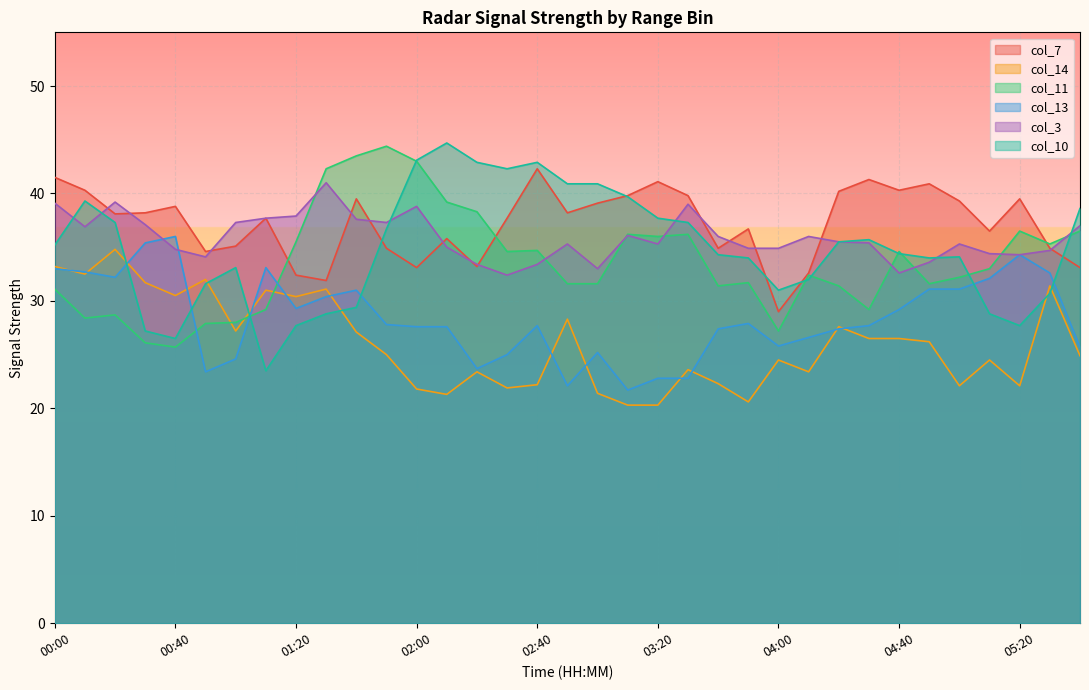

Reading left to right, transcribe all the data shown in this chart.

col_7: 41.5	40.3	38.1	38.2	38.8	34.6	35.1	37.7	32.4	31.9	39.5	34.9	33.1	35.8	33.2	37.7	42.3	38.2	39.1	39.8	41.1	39.8	34.9	36.7	29.0	32.6	40.2	41.3	40.3	40.9	39.3	36.5	39.5	34.9	33.1
col_14: 33.2	32.5	34.8	31.7	30.5	32.0	27.2	31.0	30.4	31.1	27.1	25.0	21.8	21.3	23.4	21.9	22.2	28.3	21.4	20.3	20.3	23.6	22.3	20.6	24.5	23.4	27.6	26.5	26.5	26.2	22.1	24.5	22.1	31.4	24.9
col_11: 31.1	28.4	28.7	26.1	25.7	27.9	28.0	29.2	35.5	42.3	43.5	44.4	43.0	39.2	38.3	34.6	34.7	31.6	31.6	36.2	36.0	36.2	31.4	31.7	27.2	32.4	31.4	29.2	34.6	31.6	32.2	33.0	36.5	35.3	36.5
col_13: 33.0	32.7	32.2	35.4	36.0	23.4	24.6	33.1	29.3	30.4	31.0	27.8	27.6	27.6	23.7	25.0	27.7	22.1	25.2	21.7	22.8	22.8	27.4	27.9	25.8	26.6	27.4	27.7	29.2	31.1	31.1	32.1	34.3	32.6	25.7
col_3: 39.1	36.9	39.2	37.1	34.8	34.1	37.3	37.7	37.9	41.0	37.6	37.3	38.8	35.0	33.4	32.4	33.4	35.3	33.0	36.1	35.3	39.0	36.0	34.9	34.9	36.0	35.5	35.4	32.6	33.6	35.3	34.4	34.3	34.7	37.0
col_10: 35.2	39.3	37.3	27.2	26.5	31.6	33.1	23.5	27.7	28.8	29.4	36.7	43.1	44.7	42.9	42.3	42.9	40.9	40.9	39.7	37.7	37.3	34.3	34.0	31.0	32.0	35.5	35.7	34.4	34.0	34.1	28.8	27.7	30.7	38.6